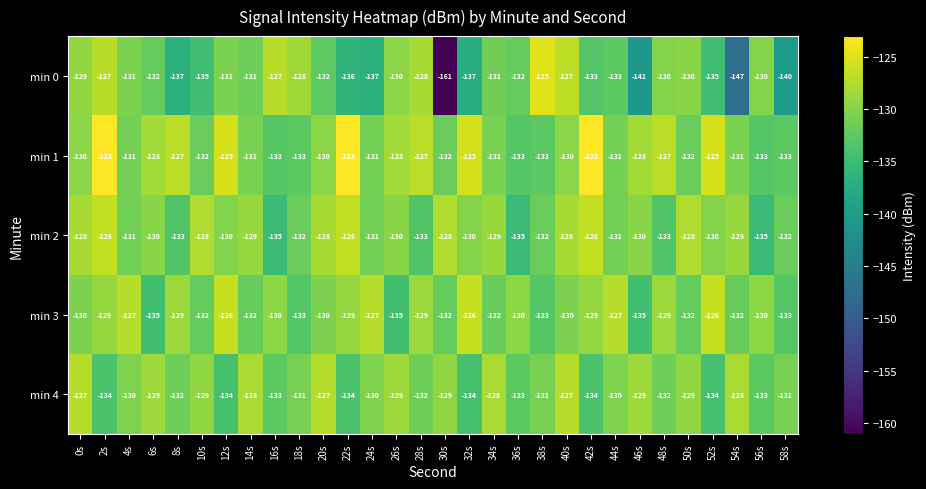

How many series are shown in this chart?

5